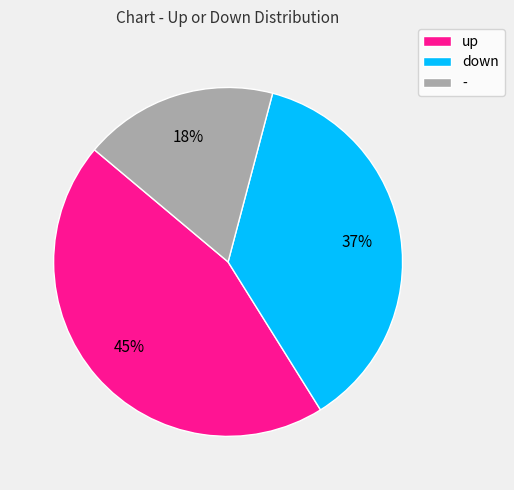

How many slices are in this pie chart?

3